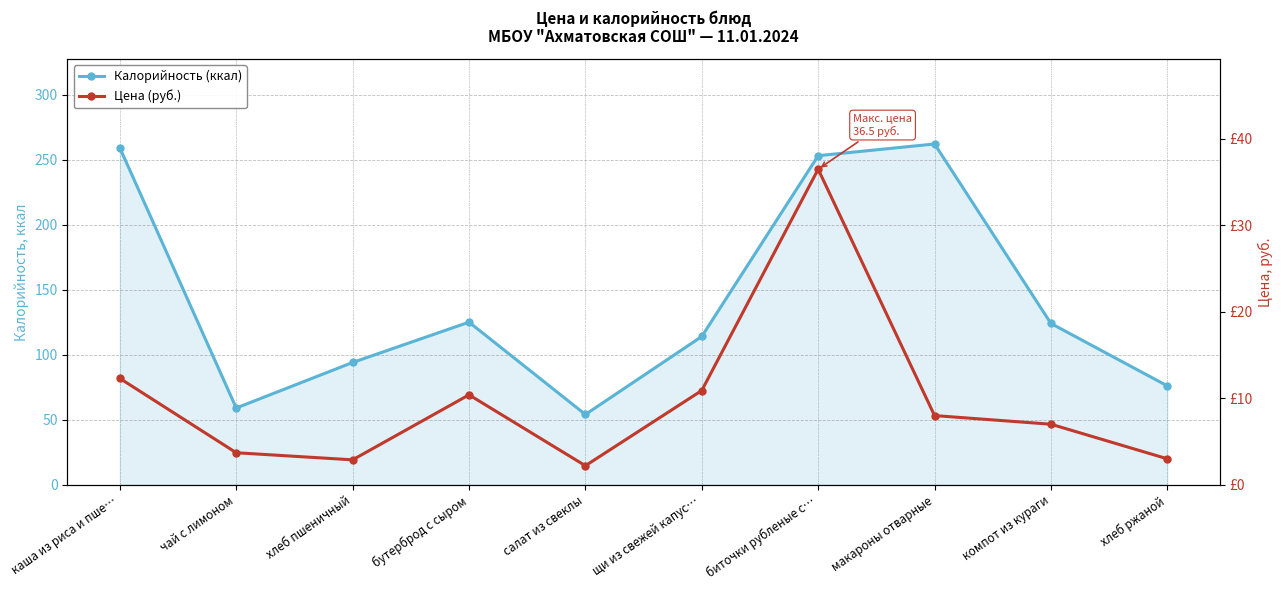

At how many categories does at least one series exceed 113?

6